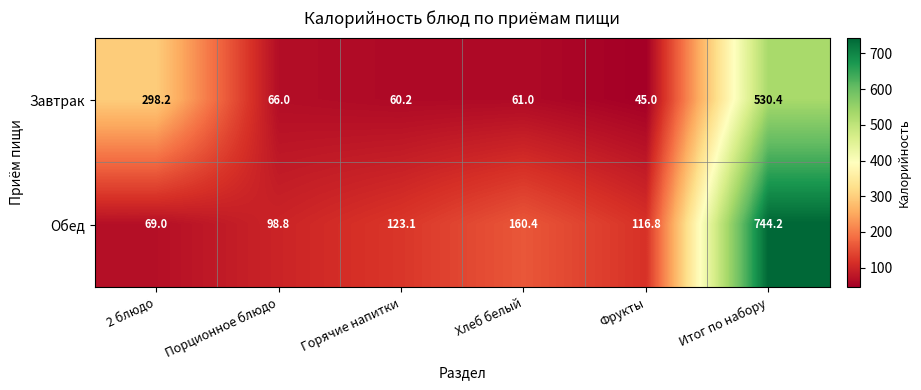

List the series in order of their peak value, lowest first.

Завтрак, Обед